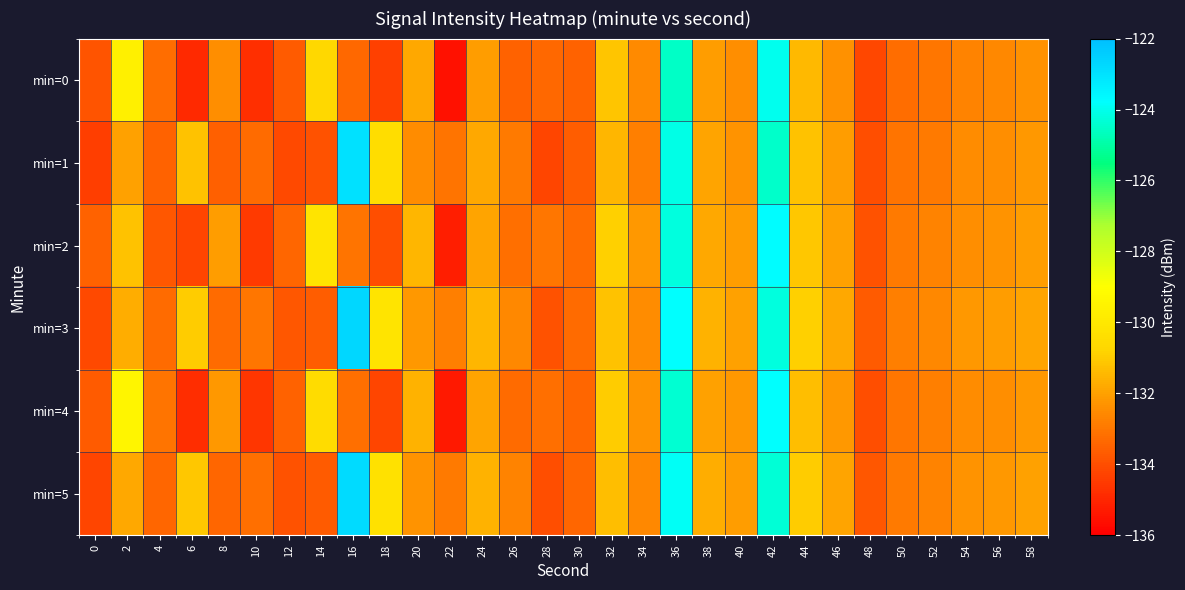

What is the smallest value displayed?

-135.5